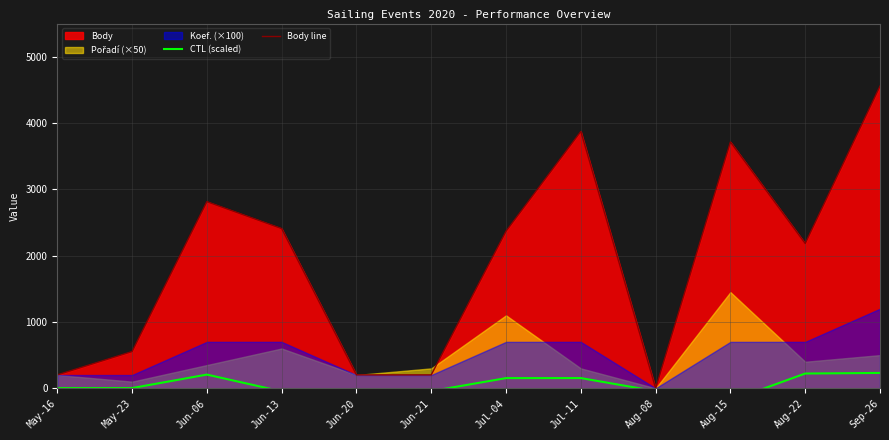

At how many categories does at least one series exceed 1353?

7